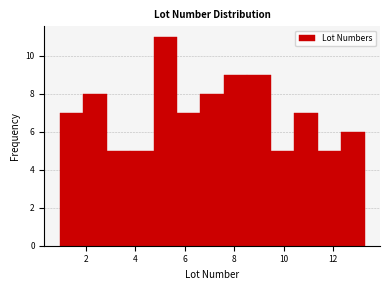

Reading left to right, transcribe this chart: for each bar, give the range it covers on the x-axis and its height. Neither the bar edges nor the heights are printed on the chart, so give them approximately, as read against the axes.

1.0 to 1.8: 7
1.8 to 2.8: 8
2.8 to 3.8: 5
3.8 to 4.8: 5
4.8 to 5.6: 11
5.6 to 6.6: 7
6.6 to 7.6: 8
7.6 to 8.6: 9
8.6 to 9.4: 9
9.4 to 10.4: 5
10.4 to 11.4: 7
11.4 to 12.4: 5
12.4 to 13.2: 6